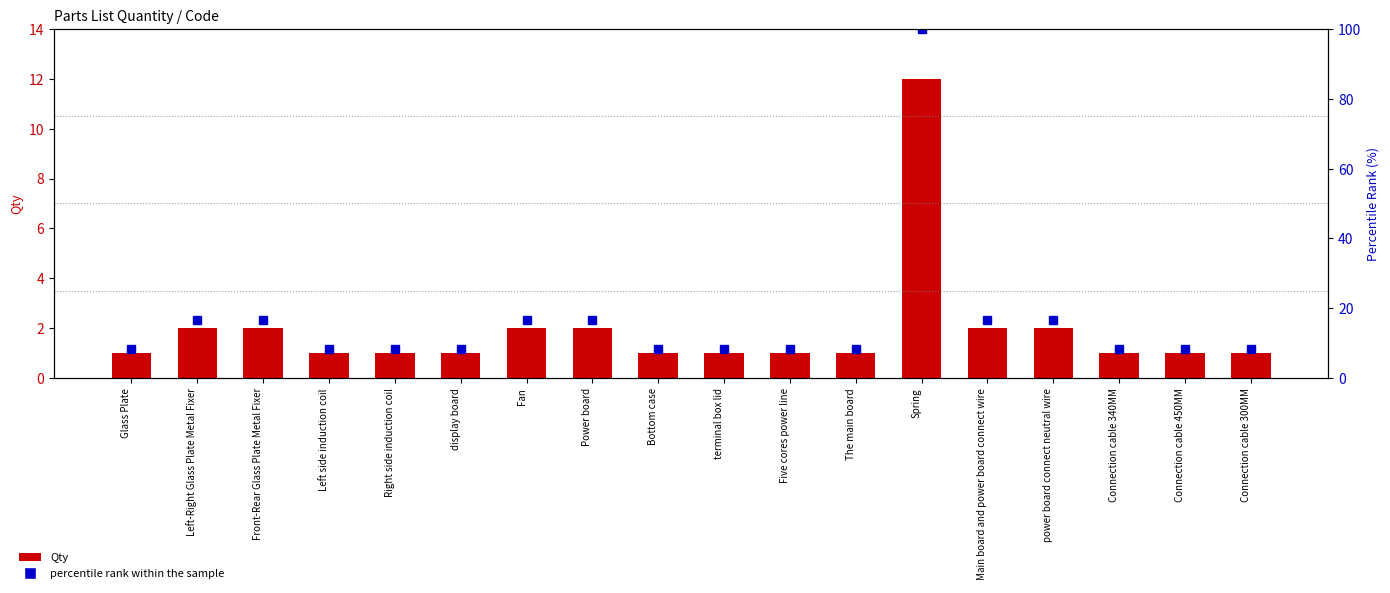

What is the smallest value displayed?

1.0